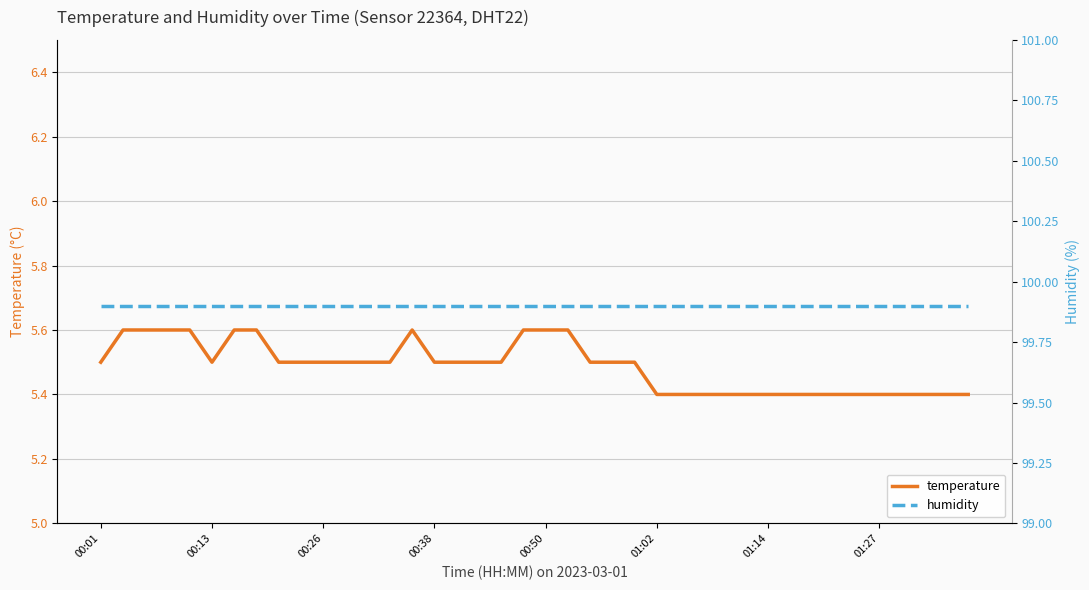

The temperature series shows 10.1 at 00:50. True or false?

False